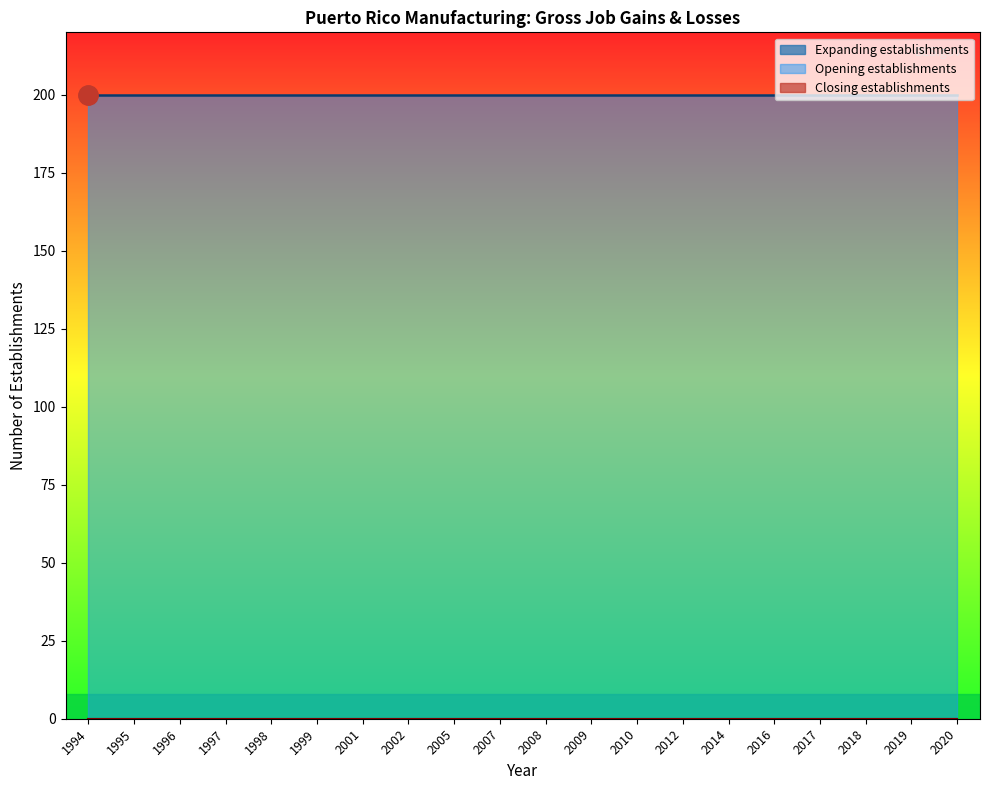

True or false: Opening establishments and Expanding establishments cross at least once.

False